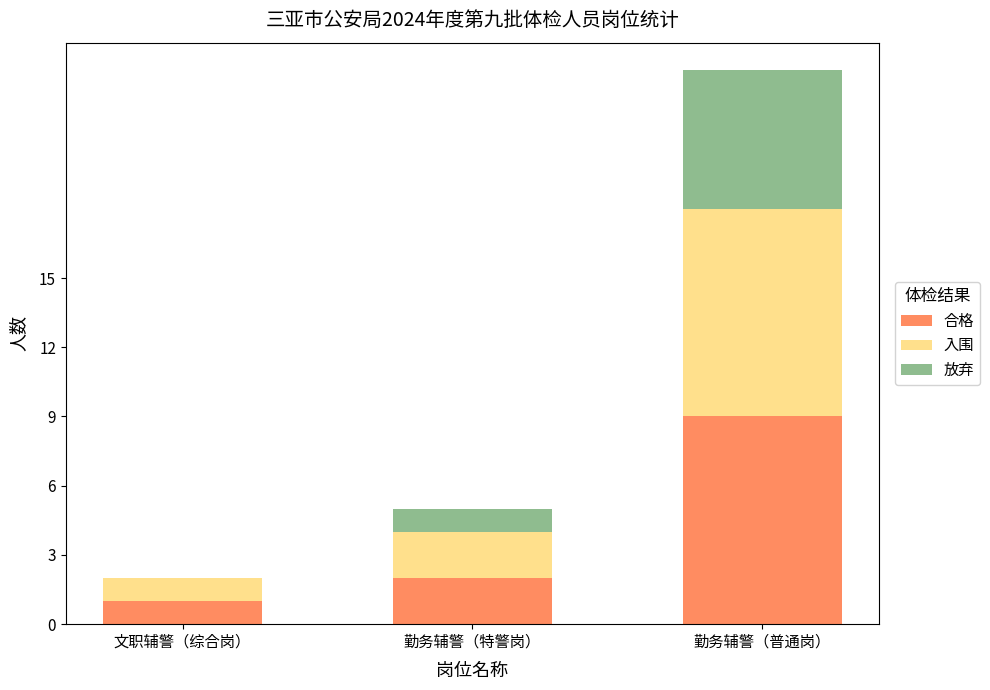

Reading right to left, transcribe the values for 合格.

勤务辅警（普通岗）=9	勤务辅警（特警岗）=2	文职辅警（综合岗）=1